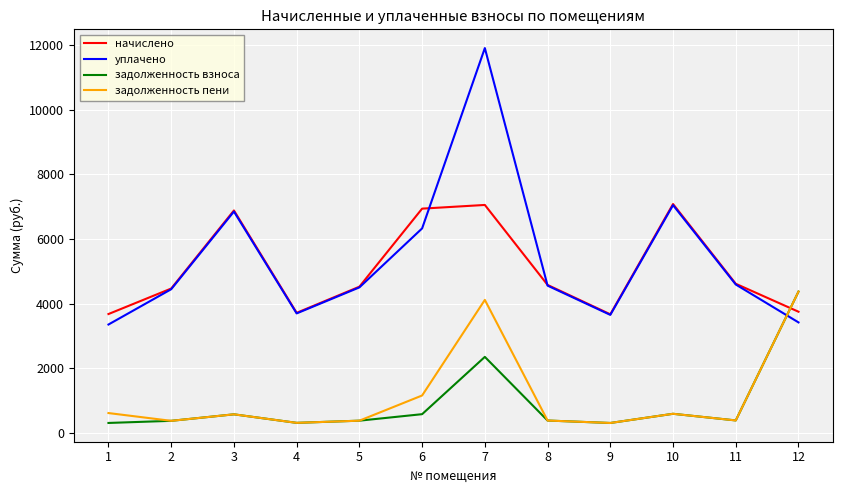

At which category is the sum across all series the highest?

7